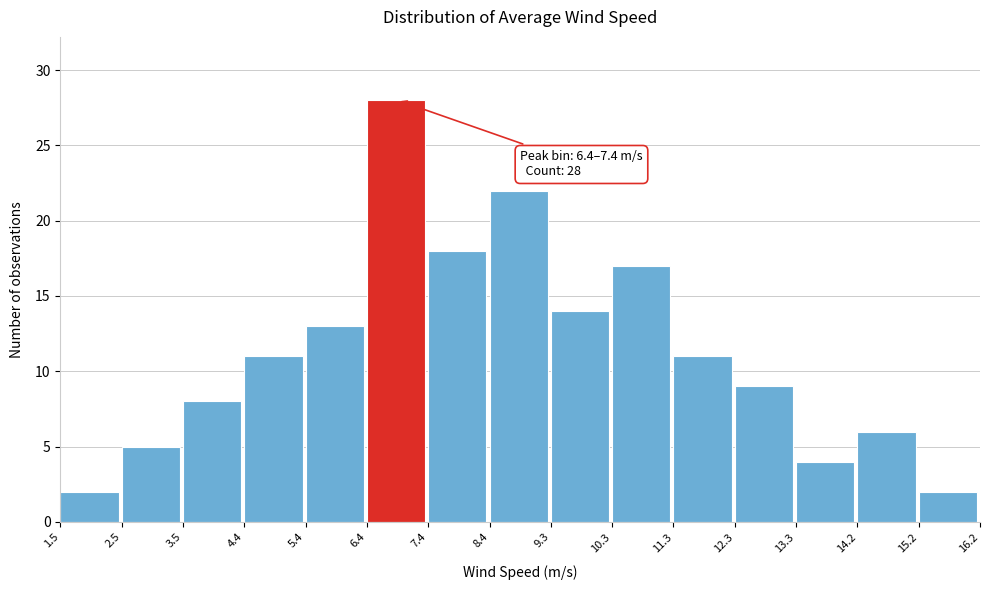

Which range on the x-axis has the tallest bar?

6.4 to 7.4